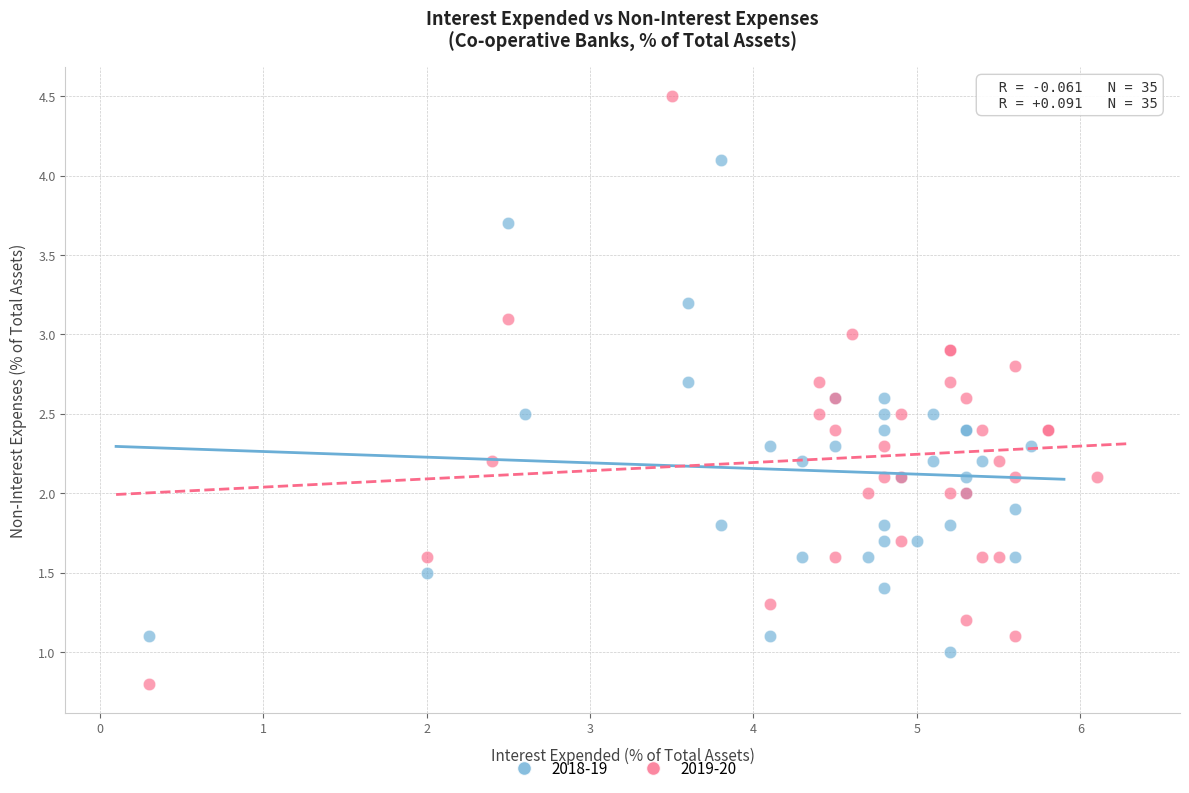

Which series has the widest spread of Y values?

2019-20